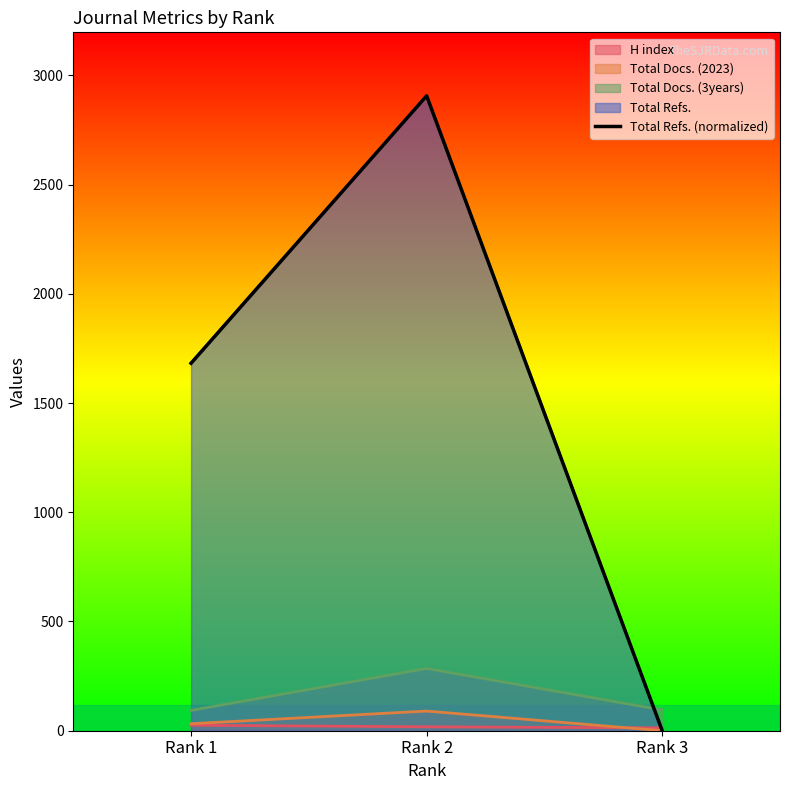

List the labels in order of value, smallest first.

Rank 3, Rank 1, Rank 2